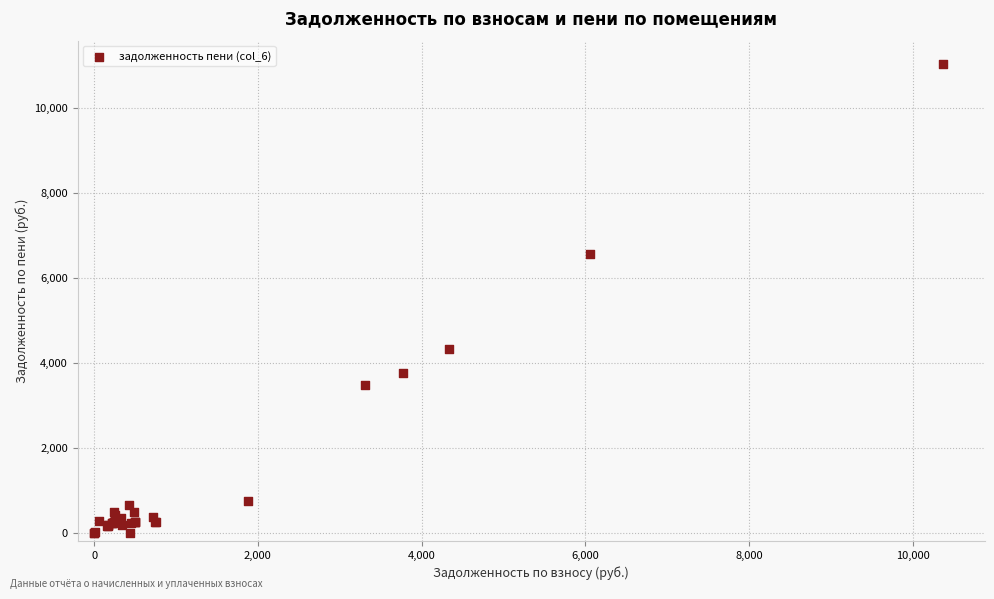

What Y value in the scatter plot is closest to 5517?

6562.1